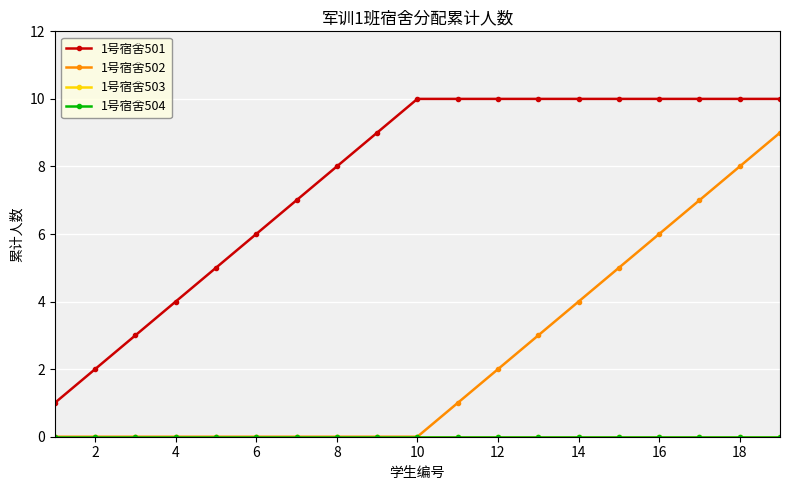

What is the highest value of the 1号宿舍501 series?

10